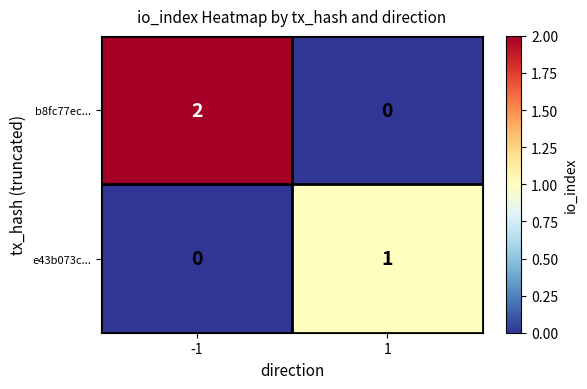

Which series has the largest range (max minus min)?

b8fc77ec...